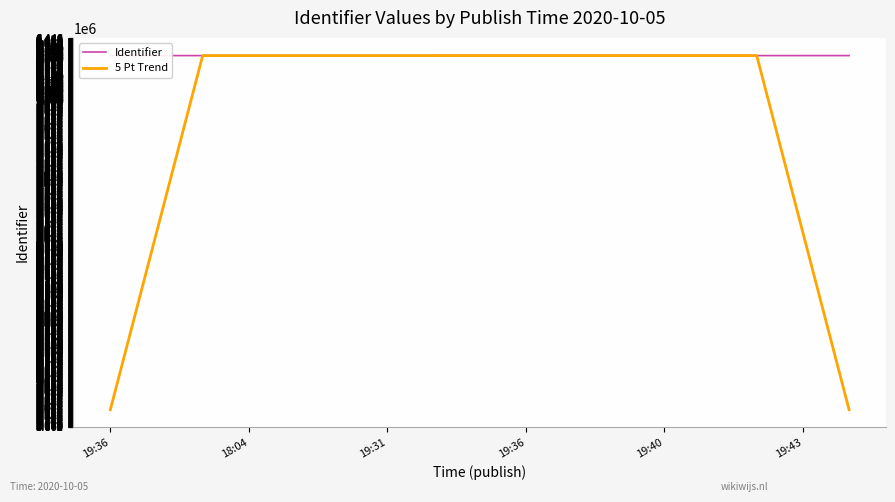

Is it true that 5 Pt Trend equals 5058261.2 at 19:43?

True